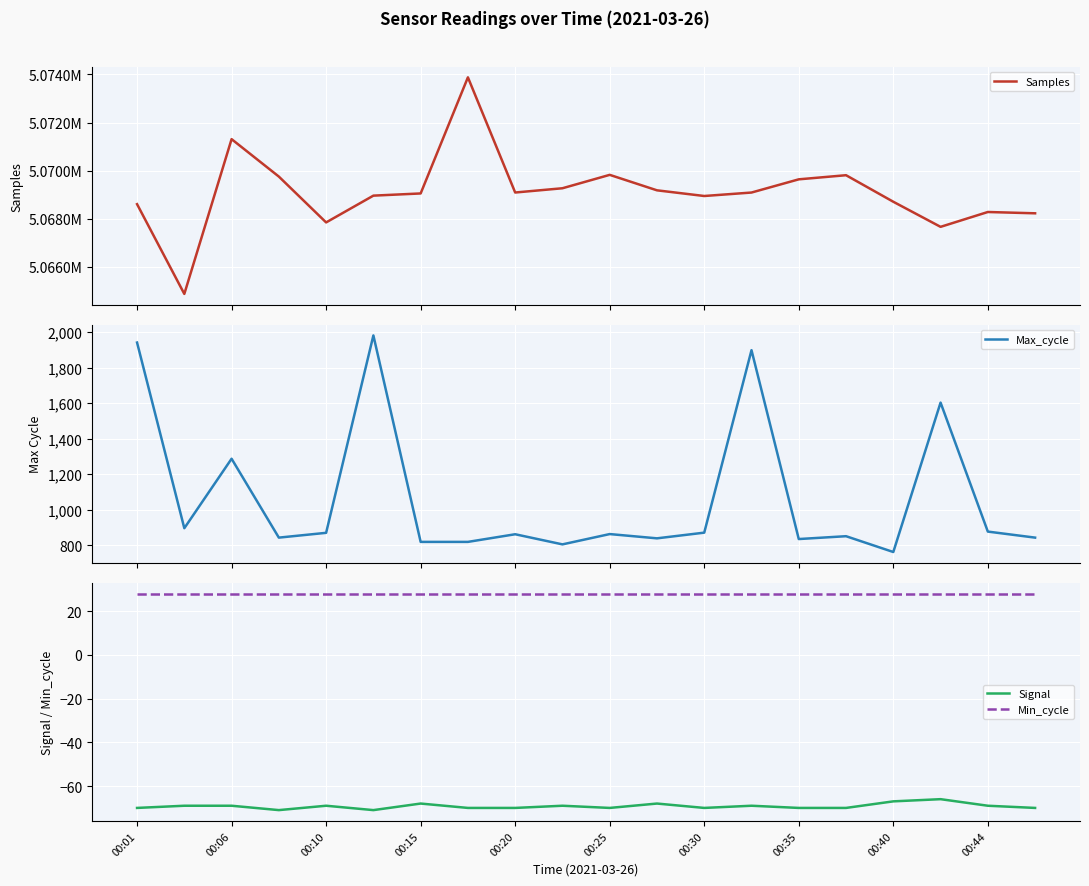

True or false: Signal and Samples cross at least once.

False